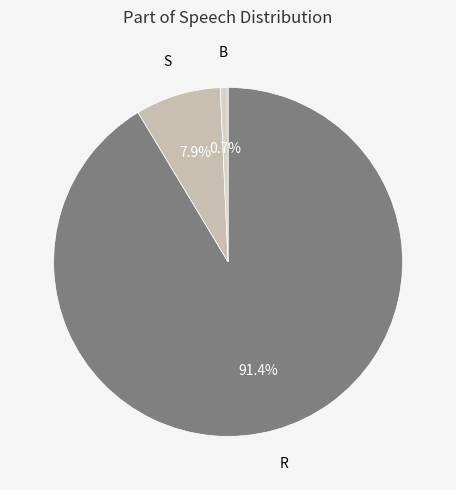

To the nearest percent, what is the average slice percentage?

33%